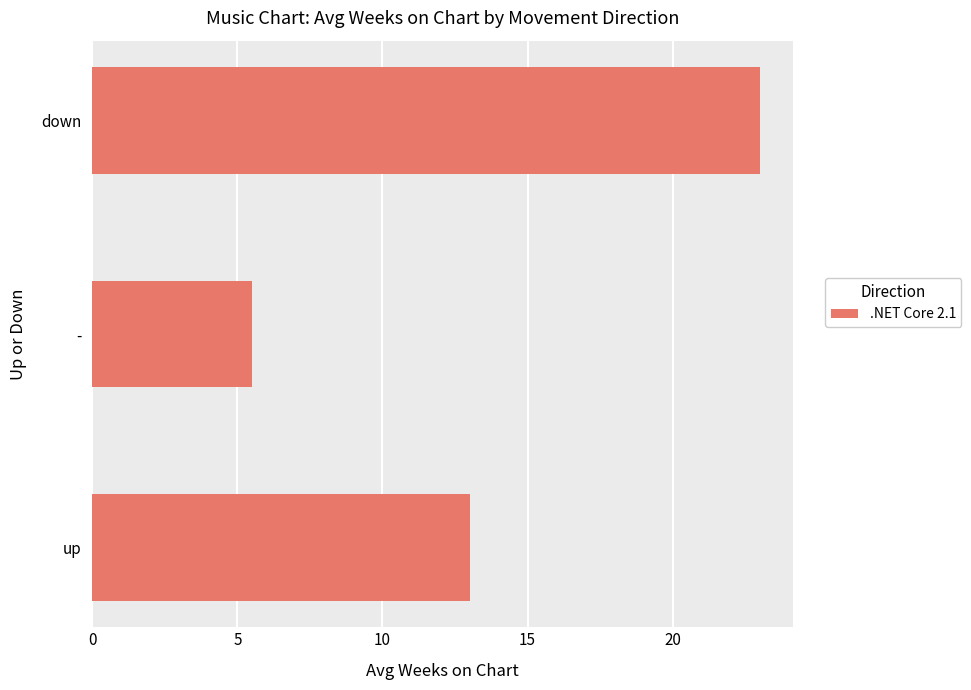

Rank the categories by value from lowest to highest.

-, up, down